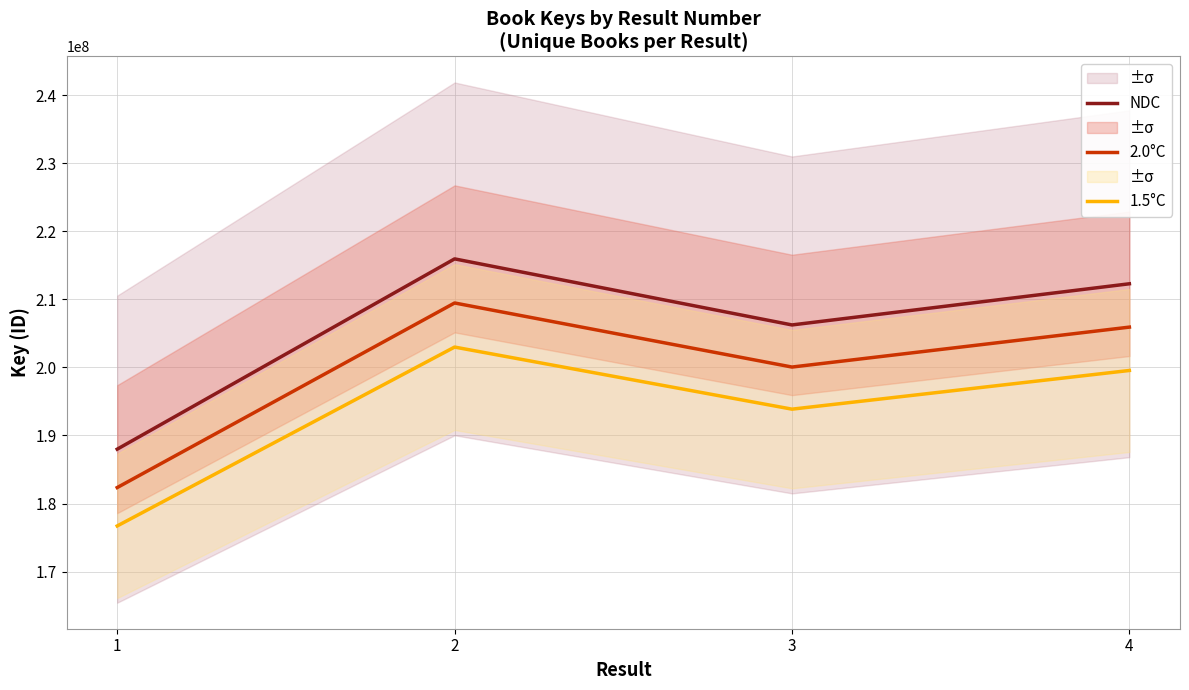

What is the approximate value of NDC at 2?

215949086.0